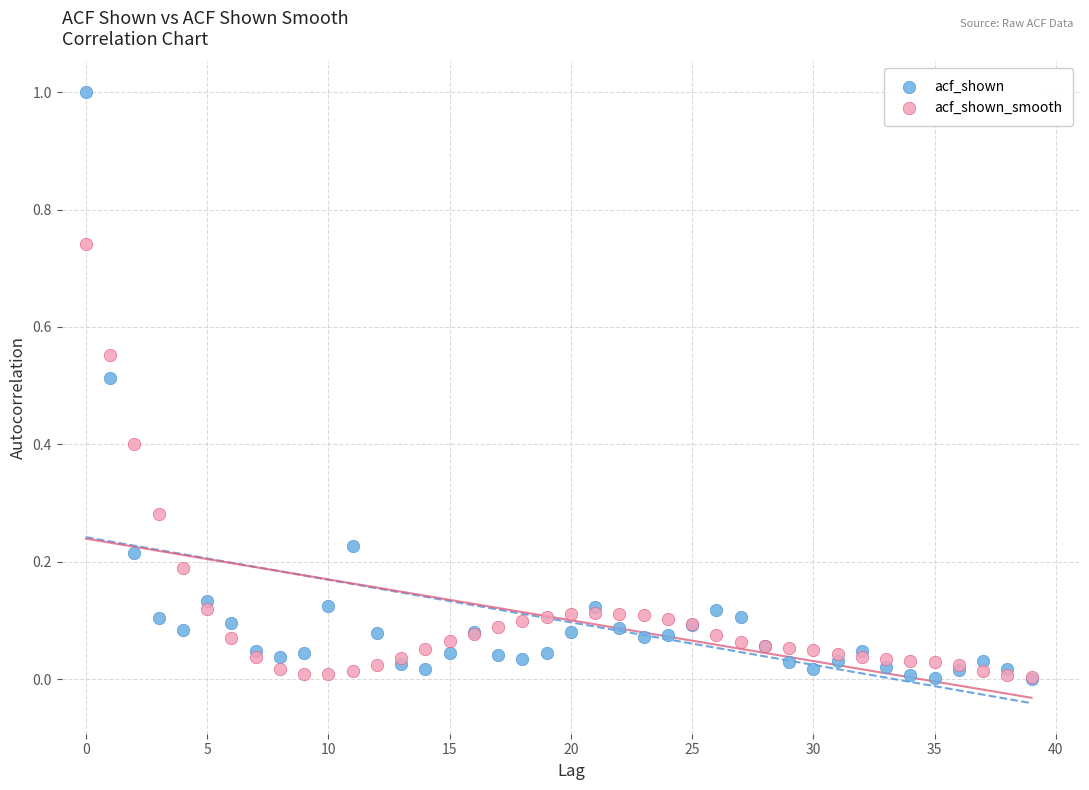

What are all the series names shown in the legend?

acf_shown, acf_shown_smooth